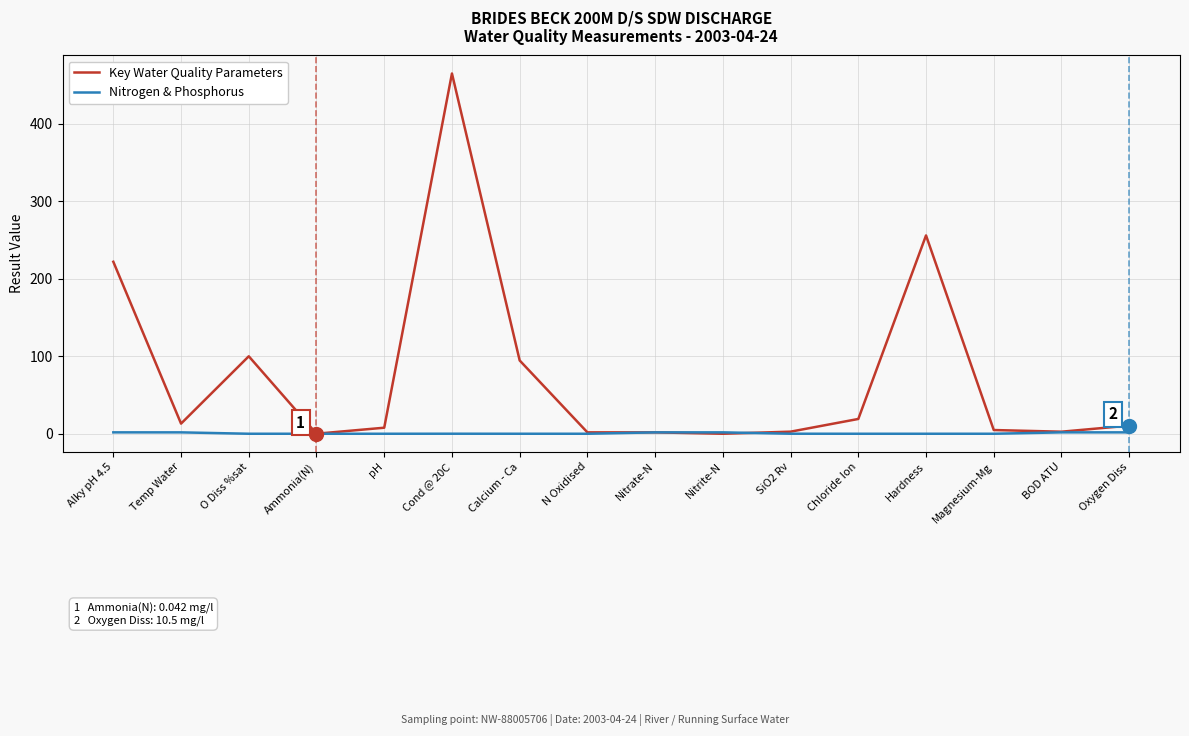

At which label is Key Water Quality Parameters closest to 232?

Alky pH 4.5